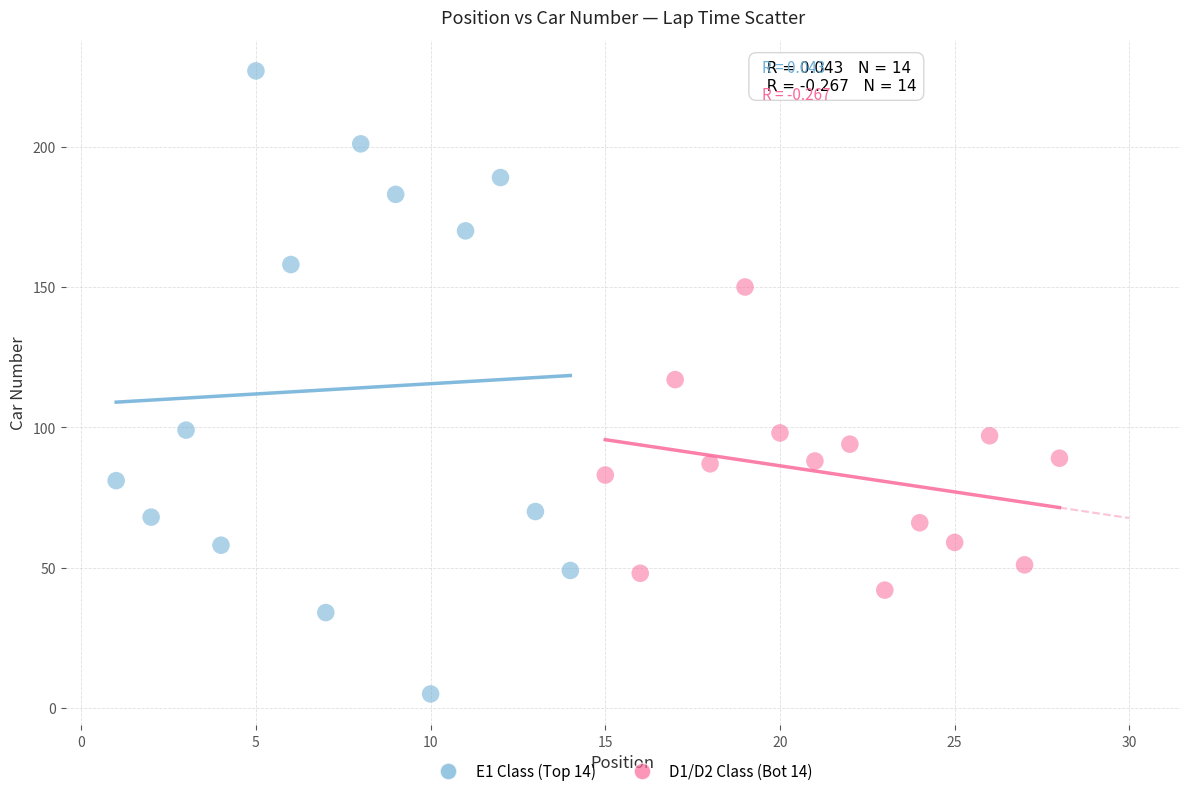

Which series contains the lowest Y value?

E1 Class (Top 14)